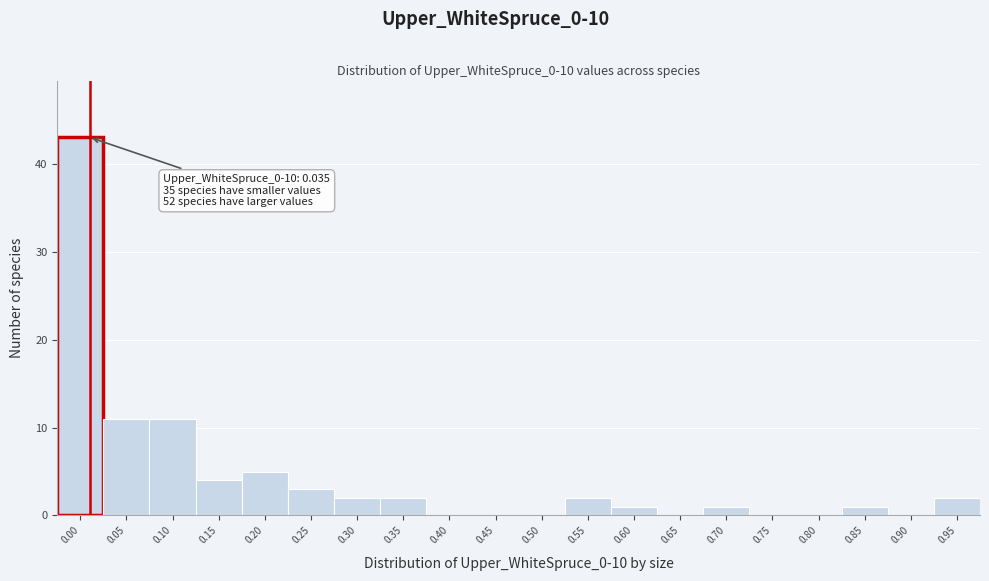

Reading left to right, transcribe all the data shown in this chart.

0.00=43	0.05=11	0.10=11	0.15=4	0.20=5	0.25=3	0.30=2	0.35=2	0.40=0	0.45=0	0.50=0	0.55=2	0.60=1	0.65=0	0.70=1	0.75=0	0.80=0	0.85=1	0.90=0	0.95=2